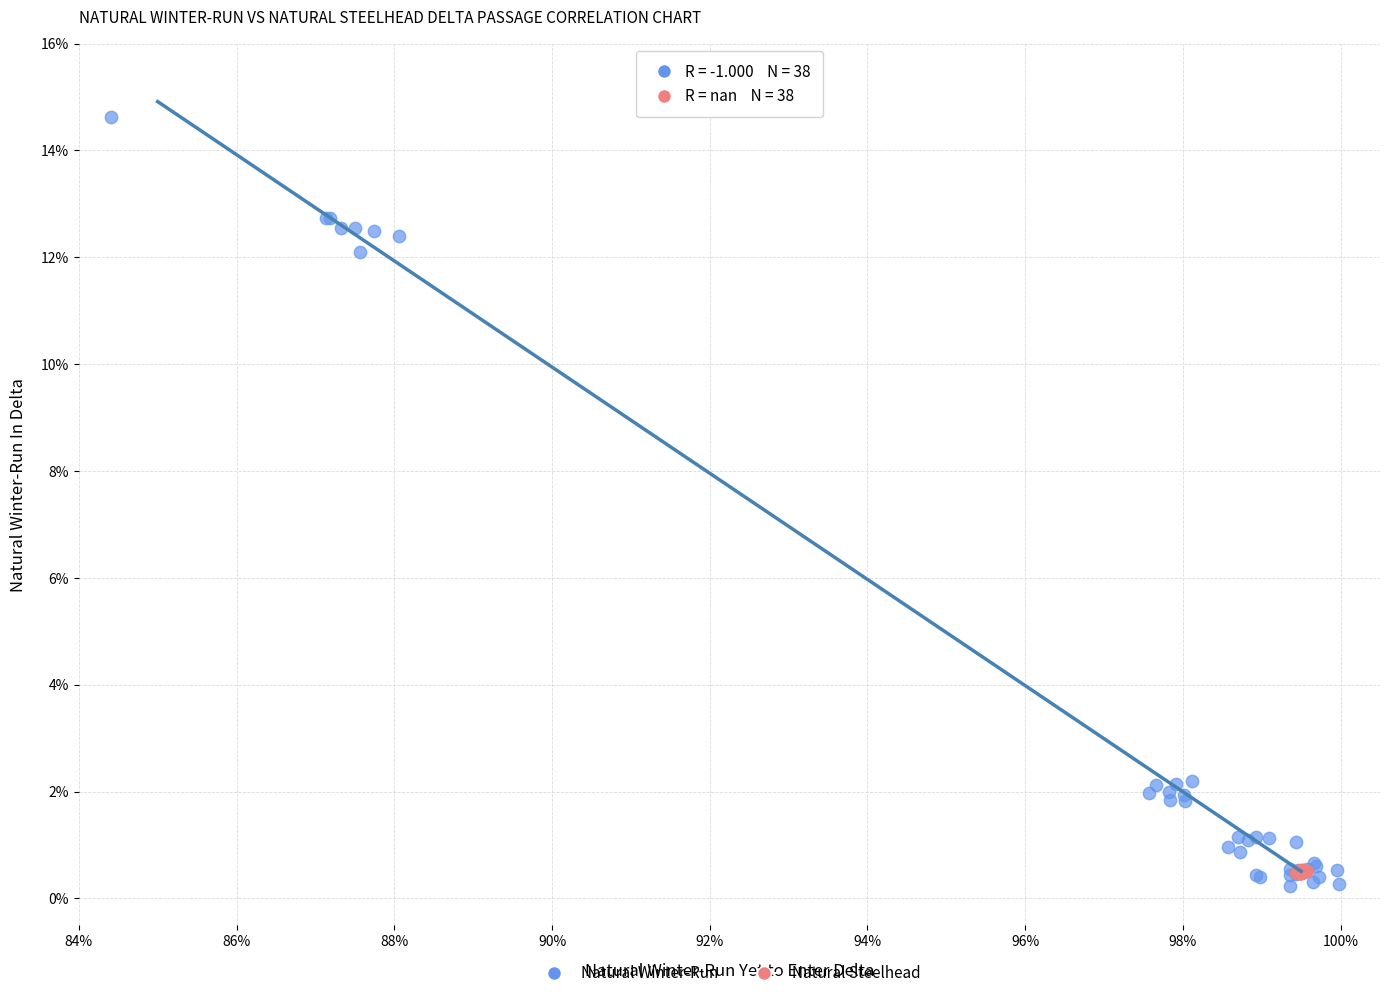

Which series contains the highest Y value?

Natural Winter-Run